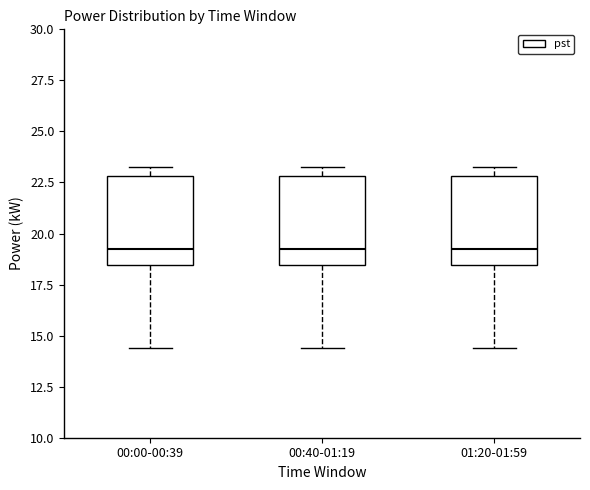

Where does the median line of the box for 00:40-01:19 sit on the y-axis? The values are not printed on the chart, so give them approximately, as read against the axis.

19.0